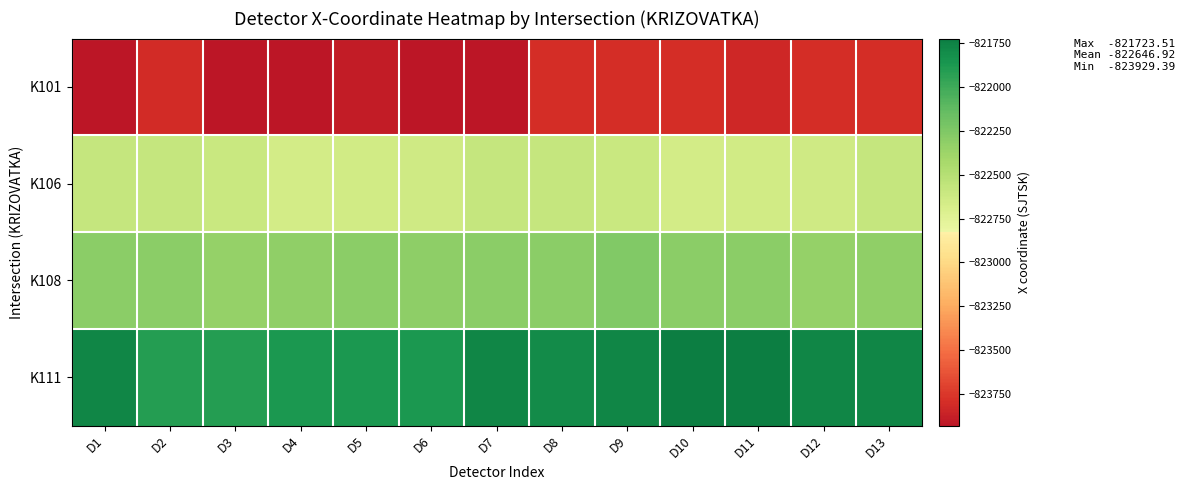

List the series in order of their peak value, lowest first.

K101, K106, K108, K111